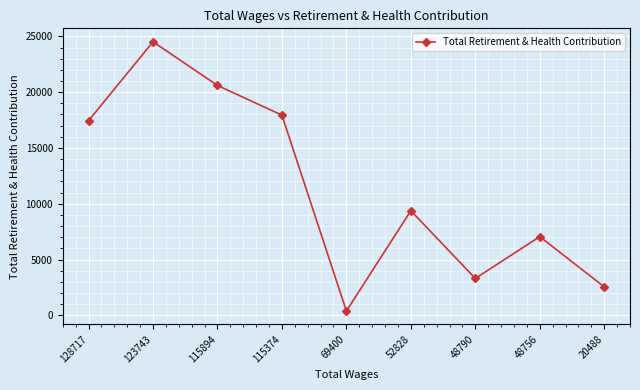

What is the greatest value displayed?

24512